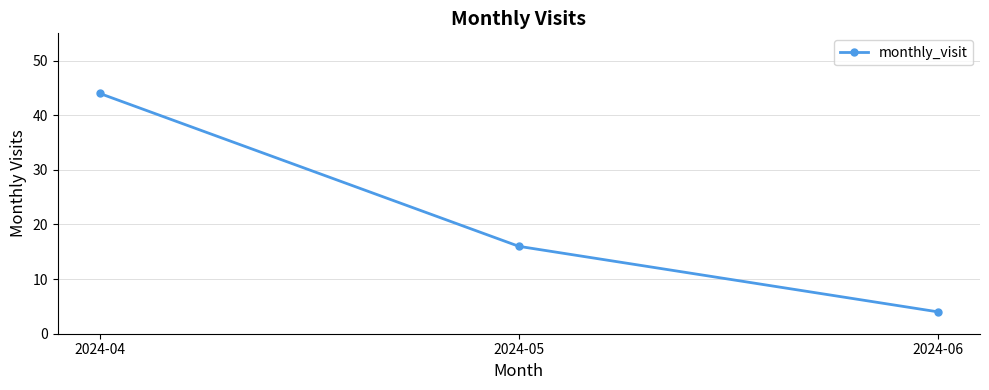

How many values are between 4 and 44?

3